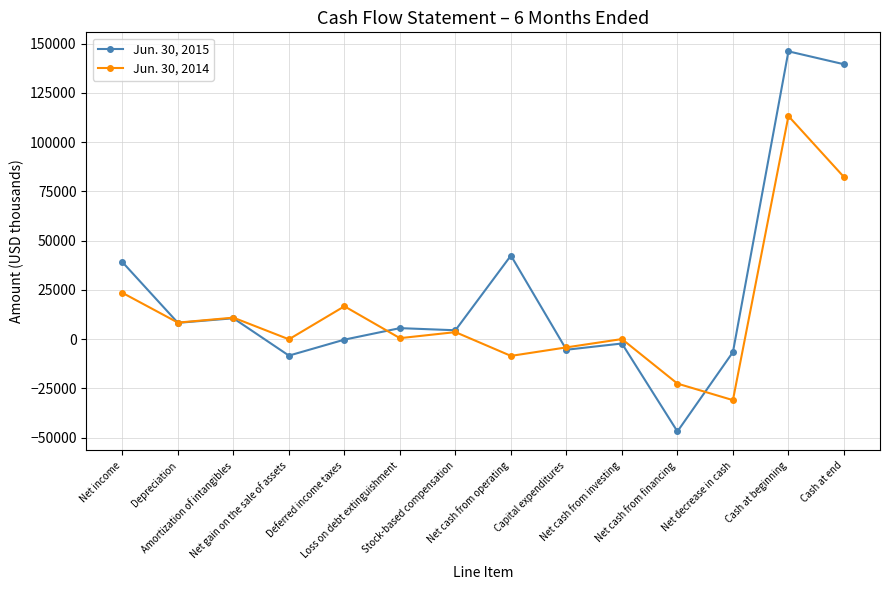

Which series has the largest range (max minus min)?

Jun. 30, 2015